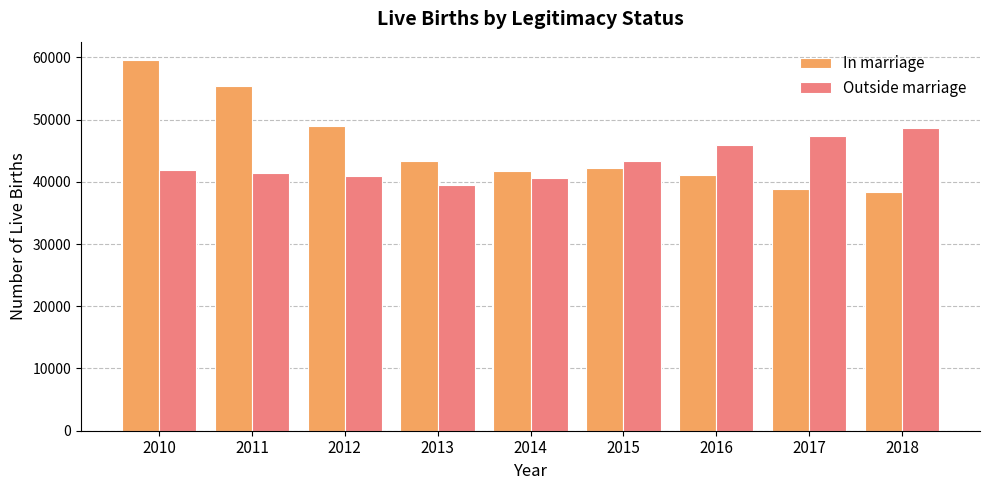

What is the difference between the Outside marriage values at 2017 and 2014?

6668